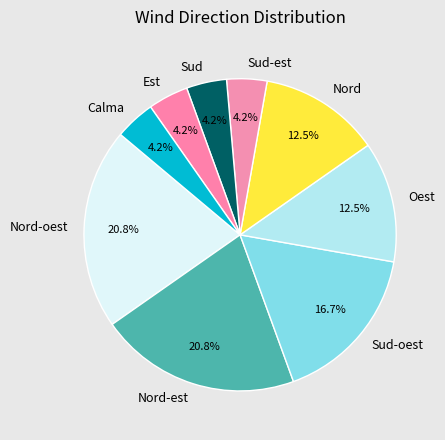

To the nearest percent, what is the difference between the largest and smallest slice percentages?

17%